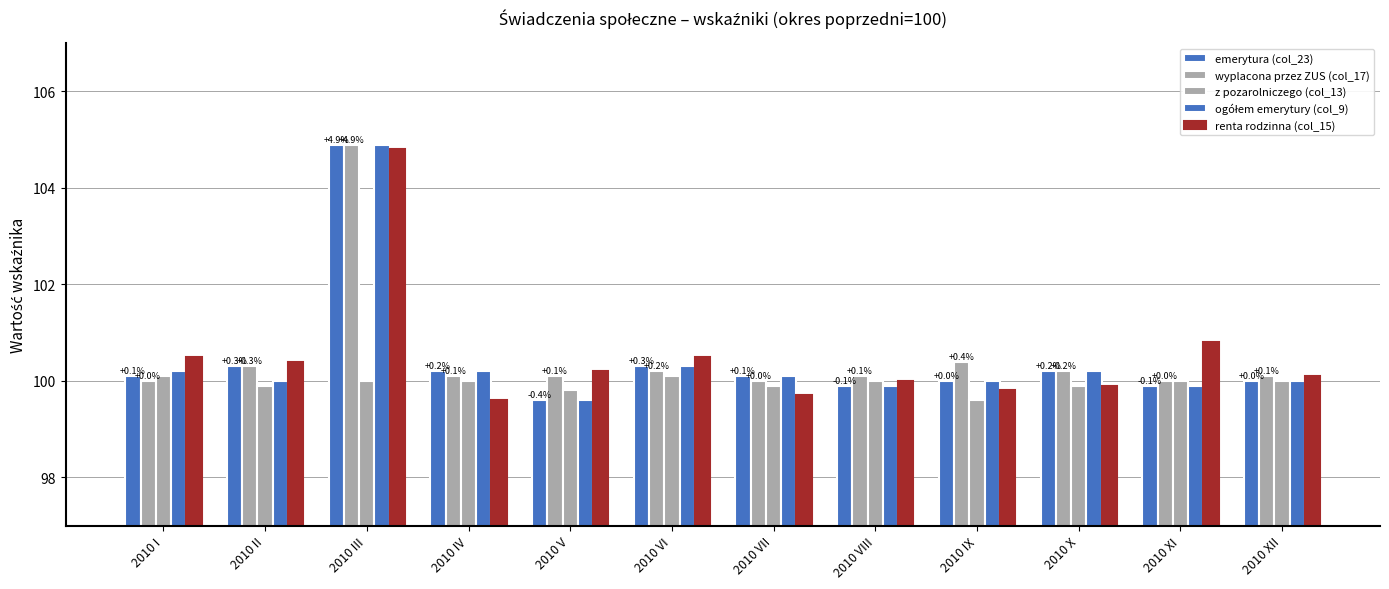

How many data points does each series have?

12